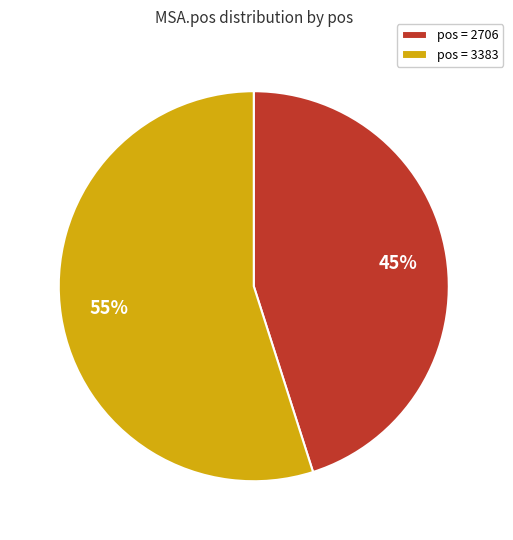

Is the sum of pos = 2706 and pos = 3383 greater than half?

Yes